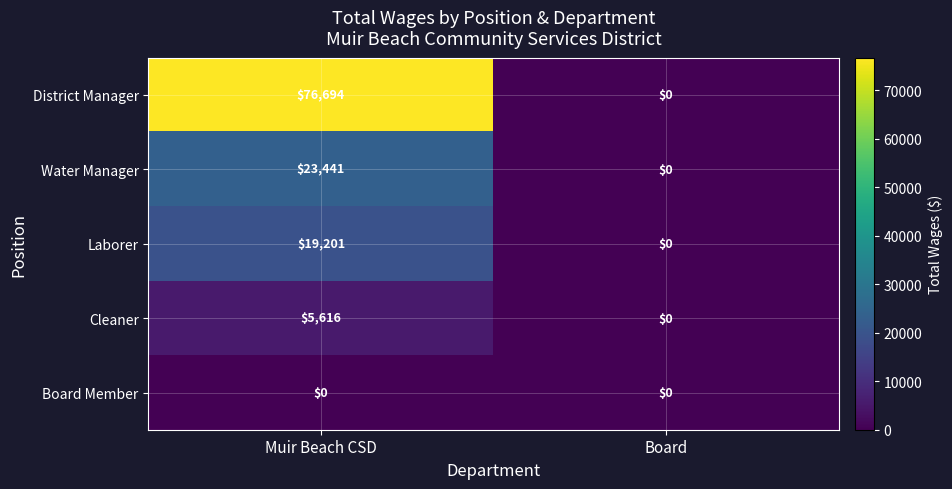

True or false: District Manager has a value of 36989 at Board.

False